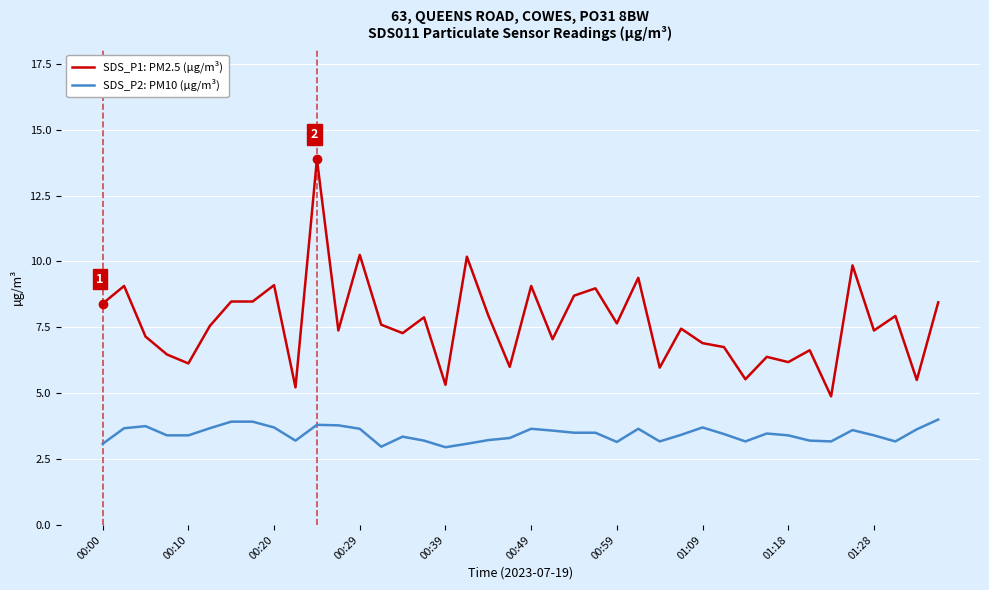

What is the maximum value shown in the chart?

13.9